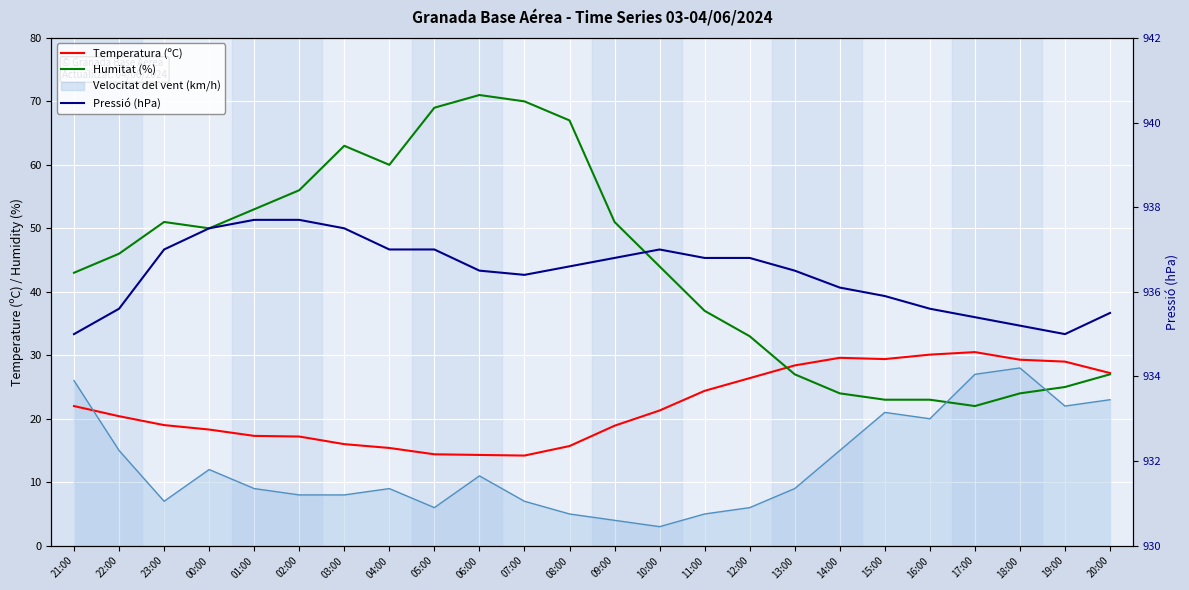

At which label does Temperatura (ºC) reach its peak?

17:00